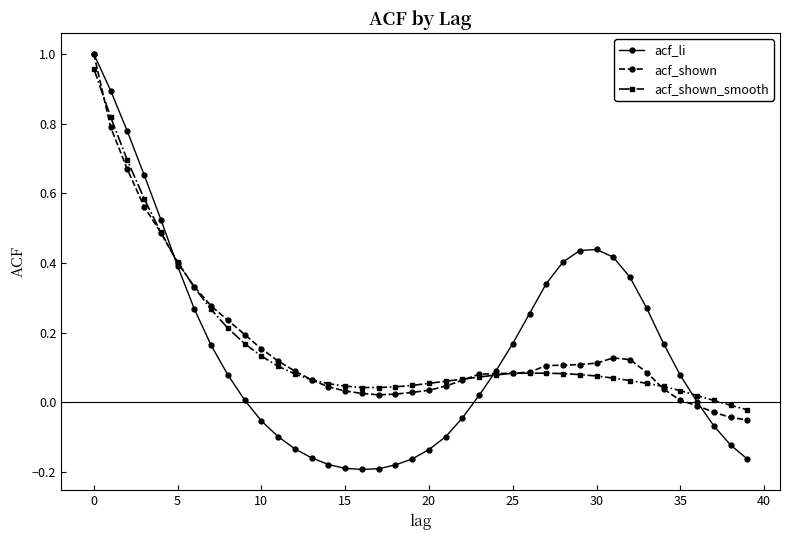

Which series has the largest range (max minus min)?

acf_li